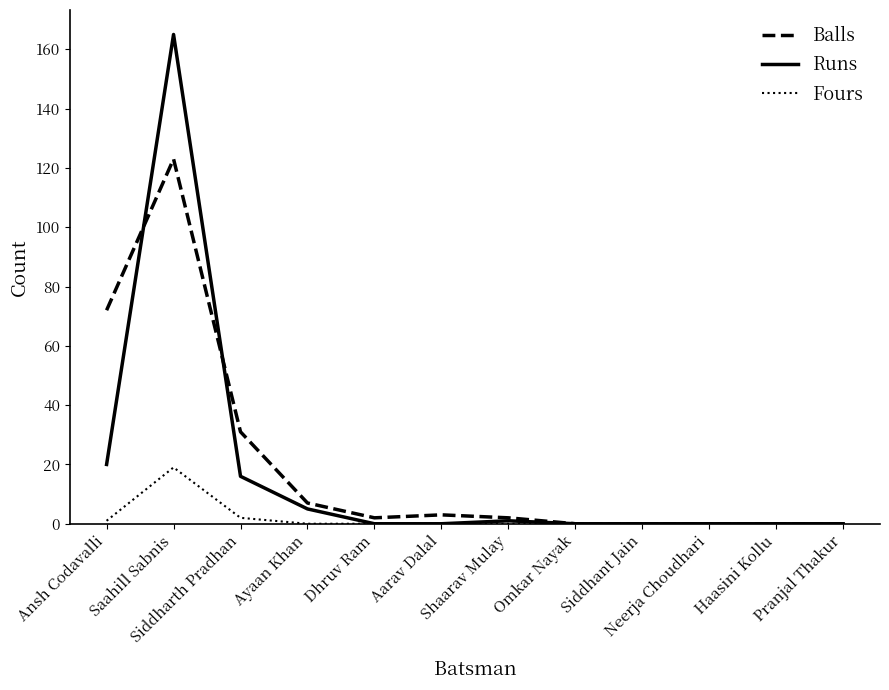

Which series has the widest spread of values?

Runs